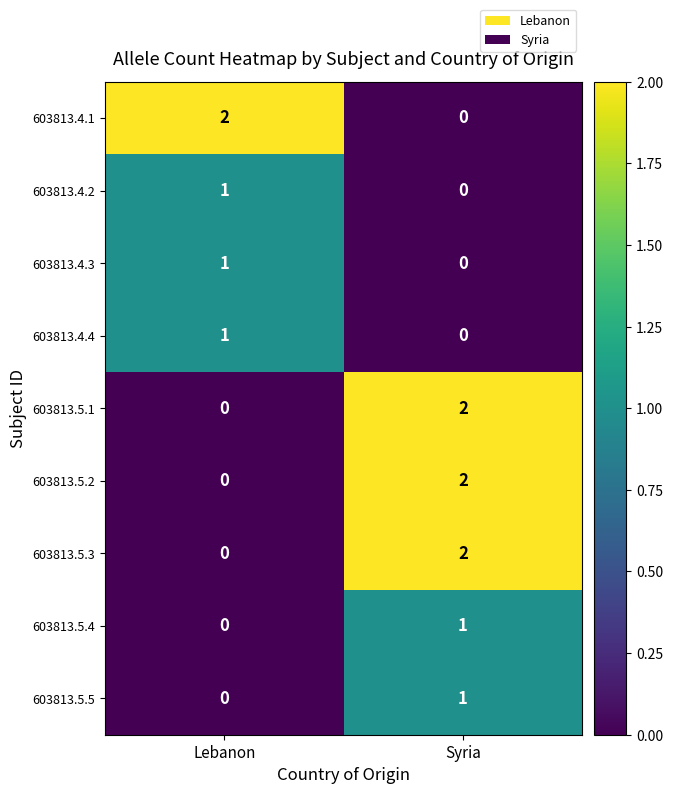

What is the maximum value shown in the chart?

2